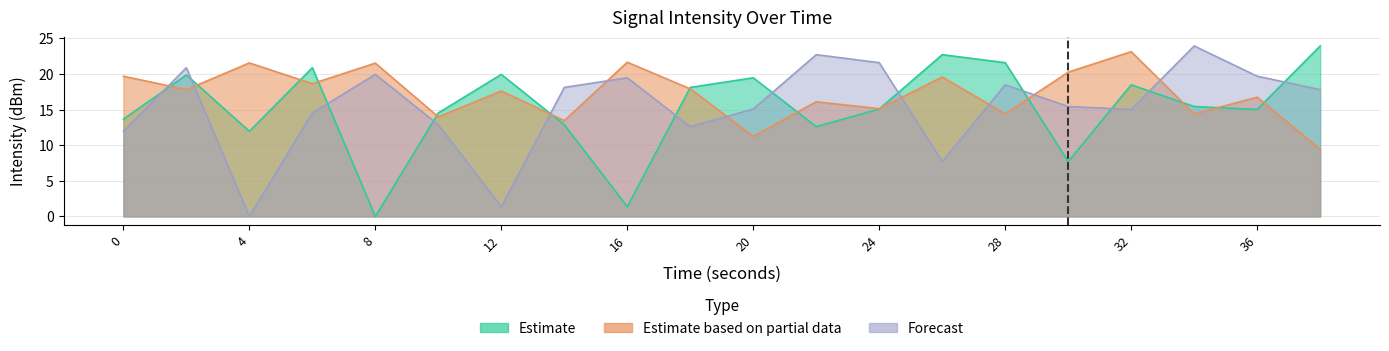

How many lines are shown in the chart?

3